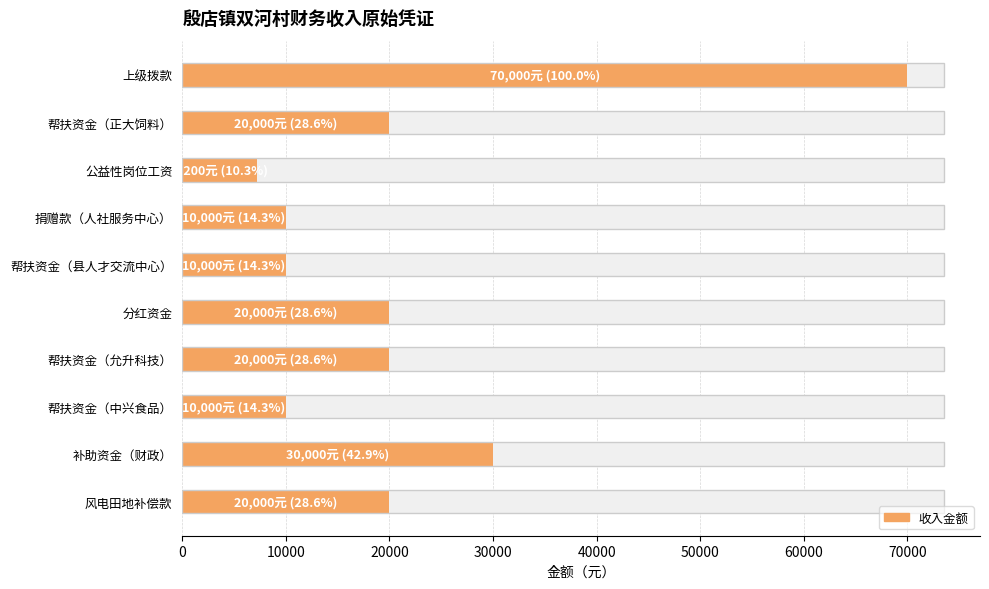

Rank the categories by value from highest to lowest.

上级拨款, 补助资金（财政）, 帮扶资金（正大饲料）, 分红资金, 帮扶资金（允升科技）, 风电田地补偿款, 捐赠款（人社服务中心）, 帮扶资金（县人才交流中心）, 帮扶资金（中兴食品）, 公益性岗位工资